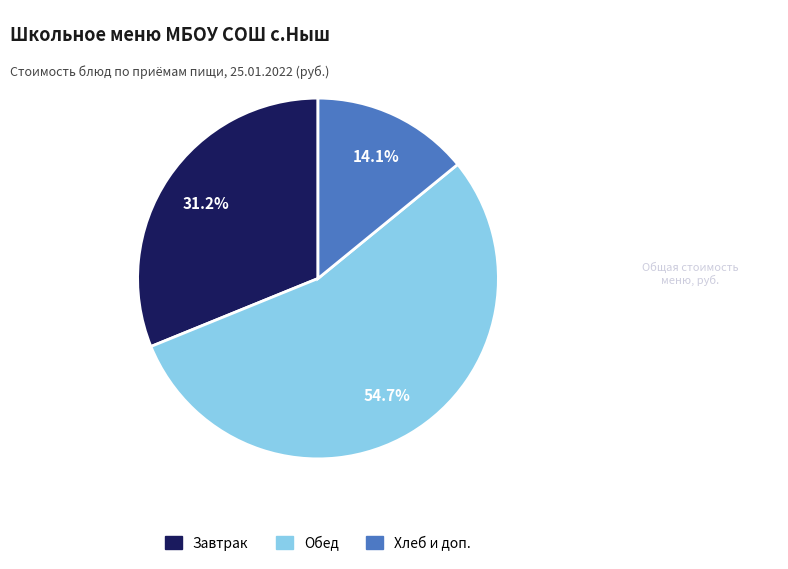

Is there a majority slice in this chart?

Yes